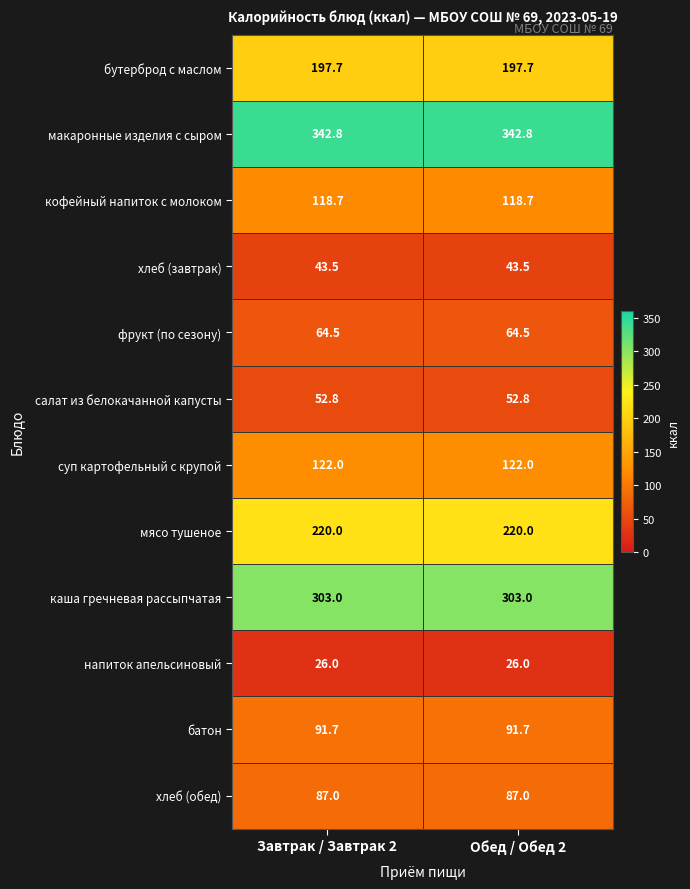

Rank the series by their maximum value, from lowest to highest.

напиток апельсиновый, хлеб (завтрак), салат из белокачанной капусты, фрукт (по сезону), хлеб (обед), батон, кофейный напиток с молоком, суп картофельный с крупой, бутерброд с маслом, мясо тушеное, каша гречневая рассыпчатая, макаронные изделия с сыром